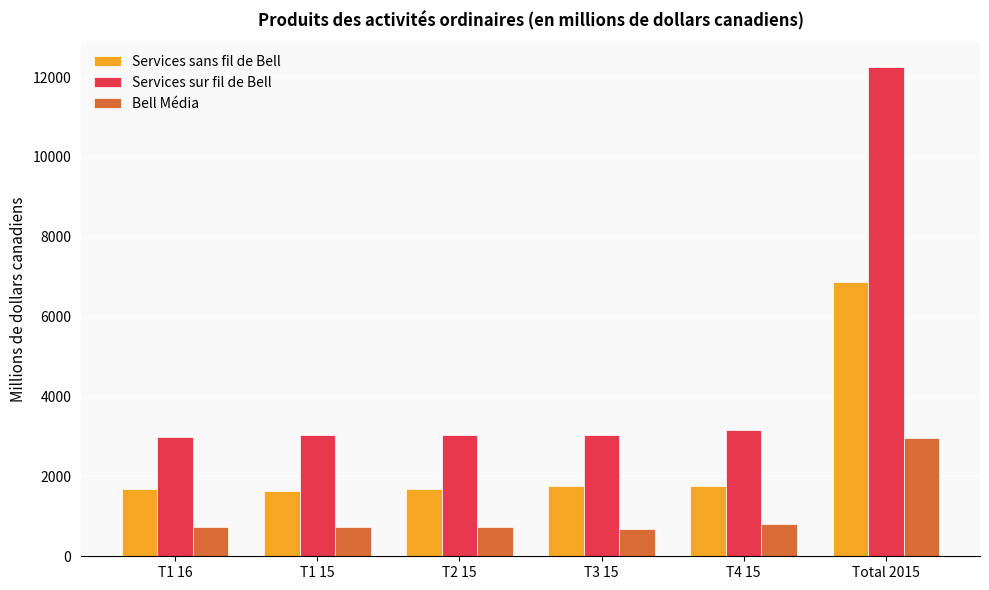

How many data points in Services sur fil de Bell are less than 3042?

3